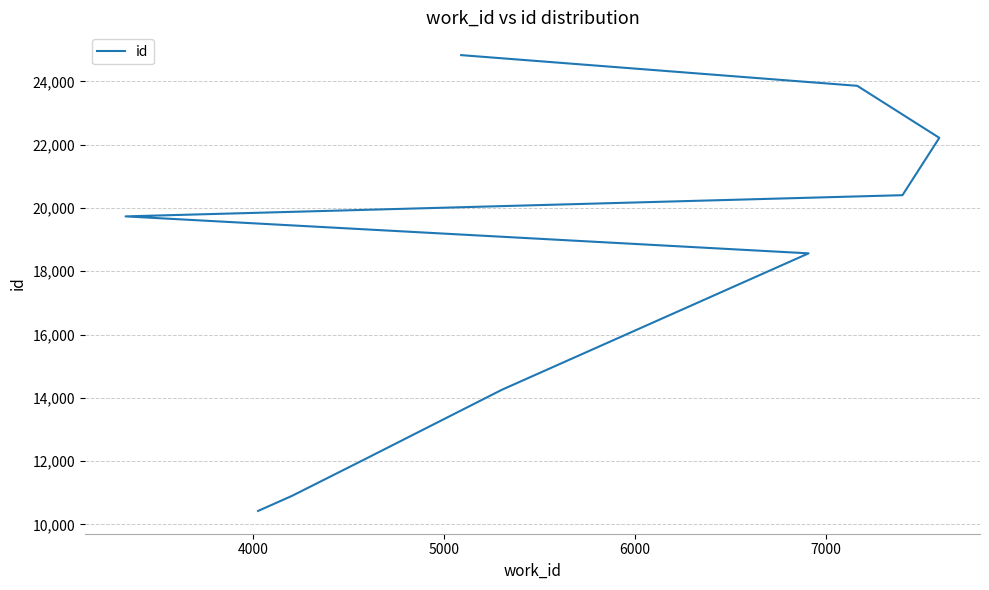

What is the value of the 10th point from the left?

24830